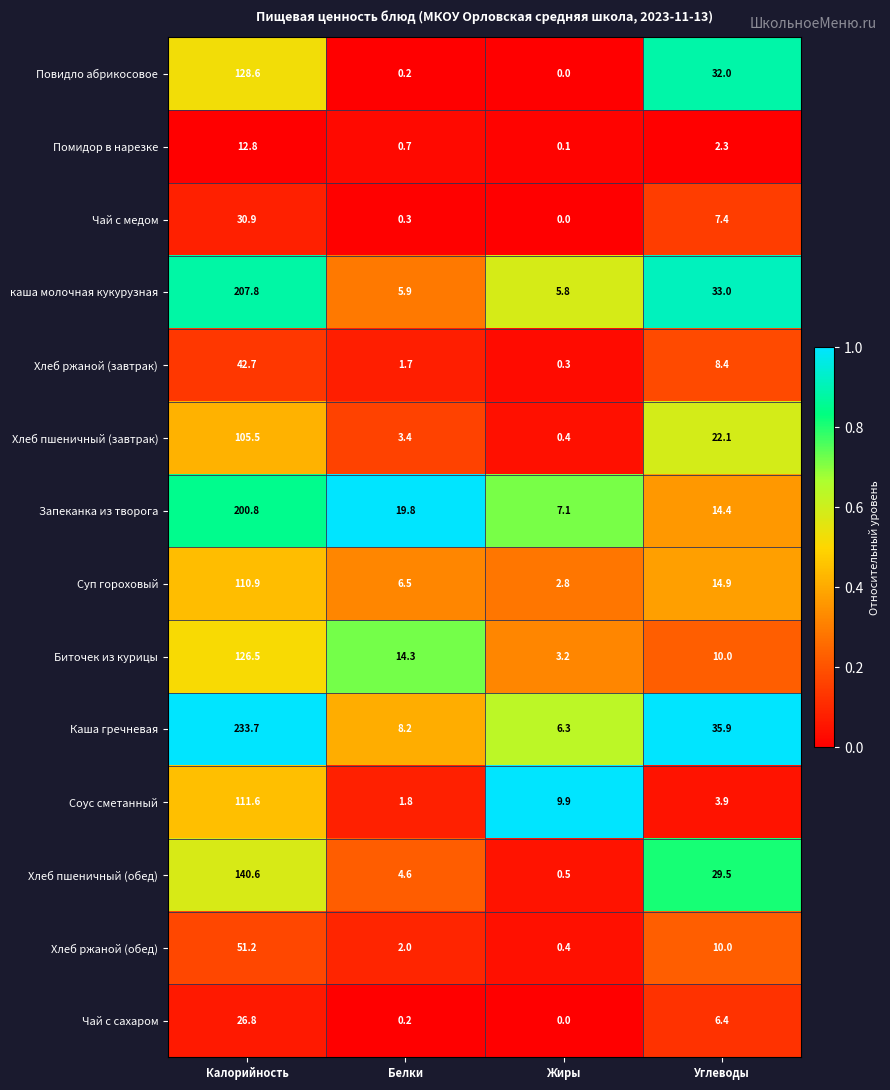

What is the maximum value shown in the chart?

233.7